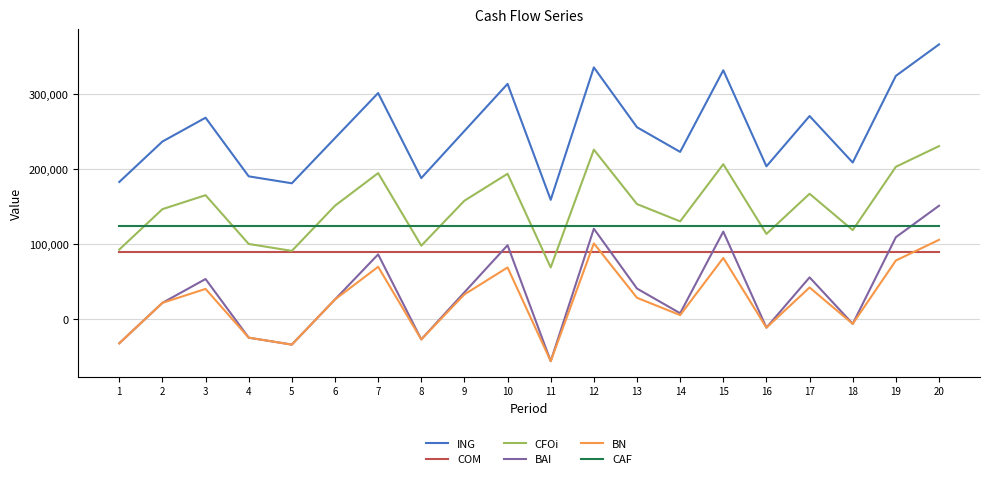

Count the number of data series in this chart.

6